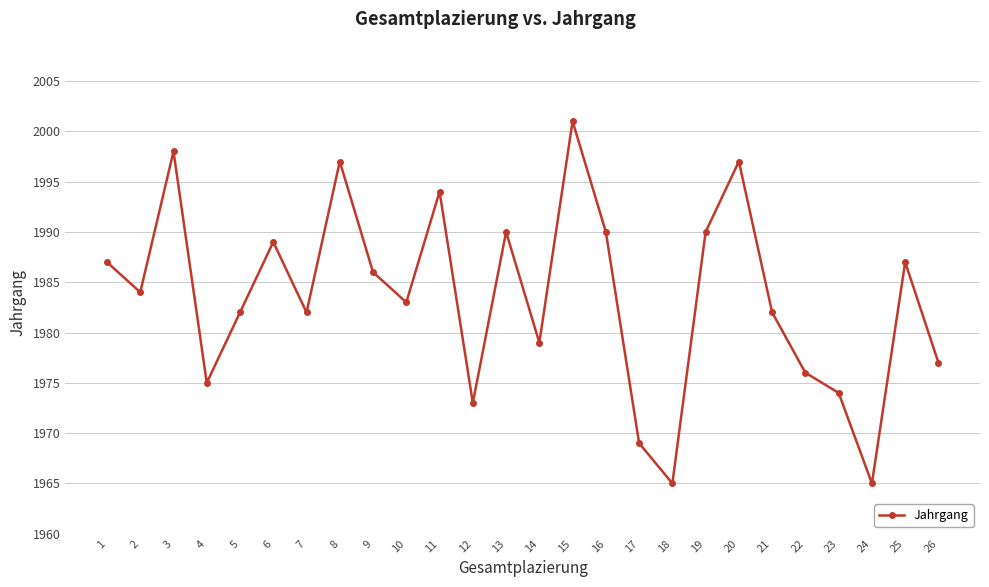

Approximately how many times larger is the value at 18 compared to 26?

1.0